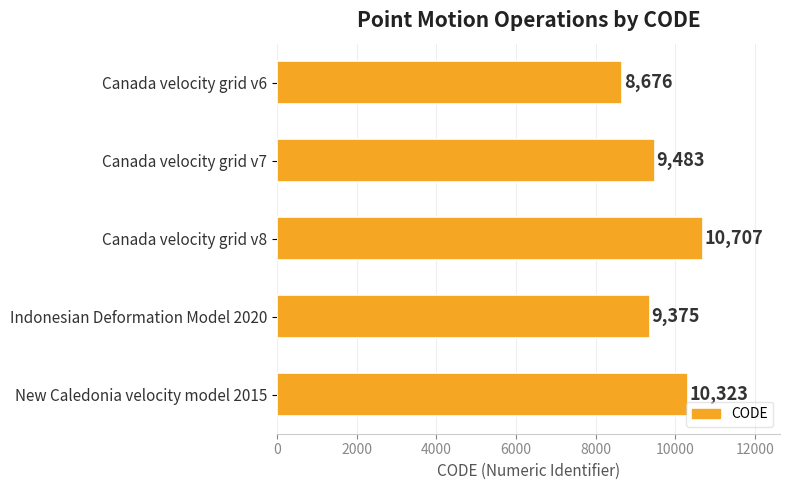

The value at Canada velocity grid v6 is 11811. True or false?

False